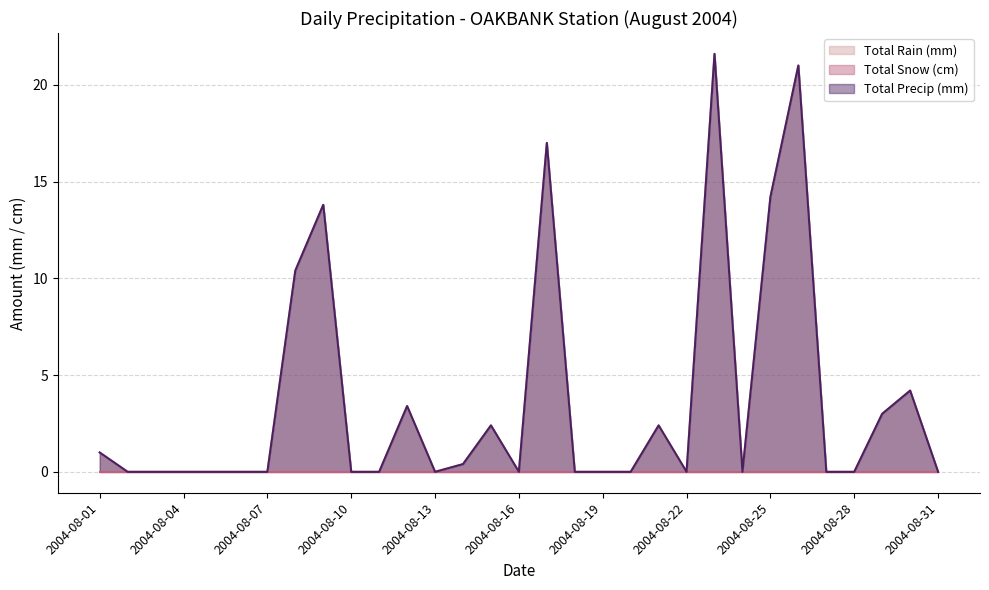

How many interior local peaks does the Total Rain (mm) series have?

8